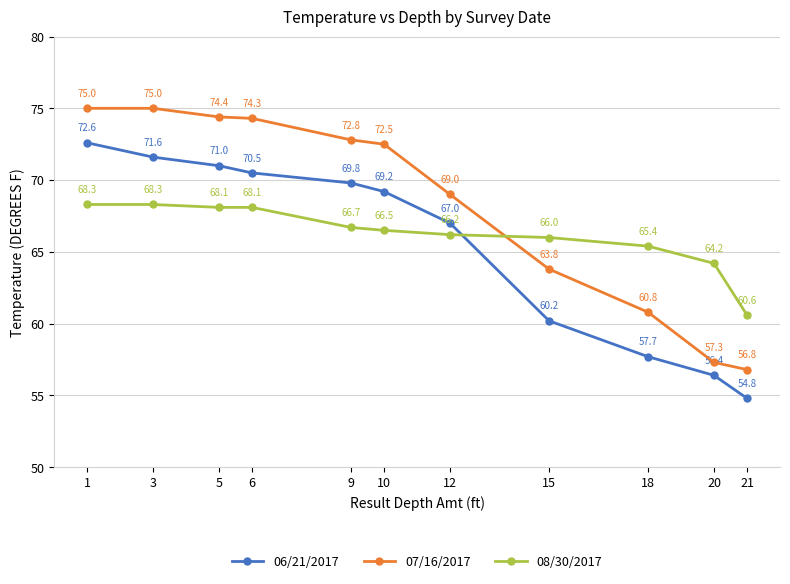

List the series in order of their overall mean, highest first.

07/16/2017, 08/30/2017, 06/21/2017